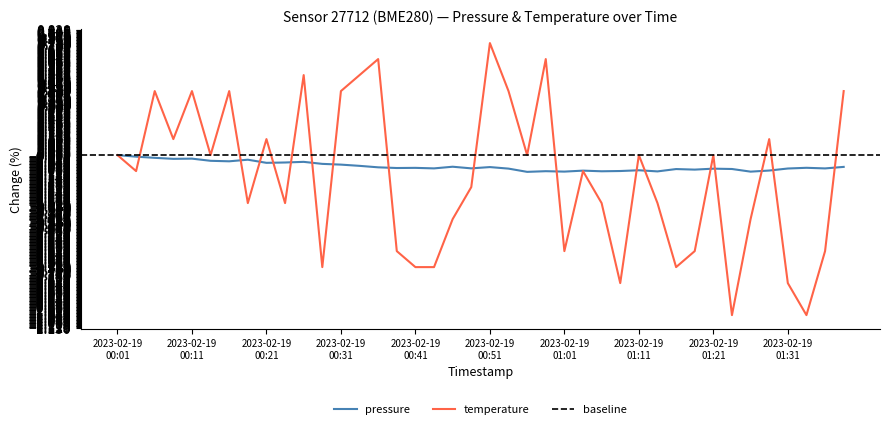

How many positive values does the temperature series have?

14